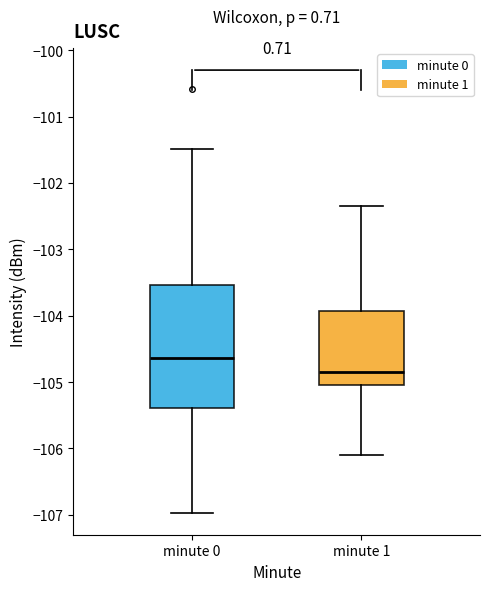

Which box's median line is the lowest?

minute 1